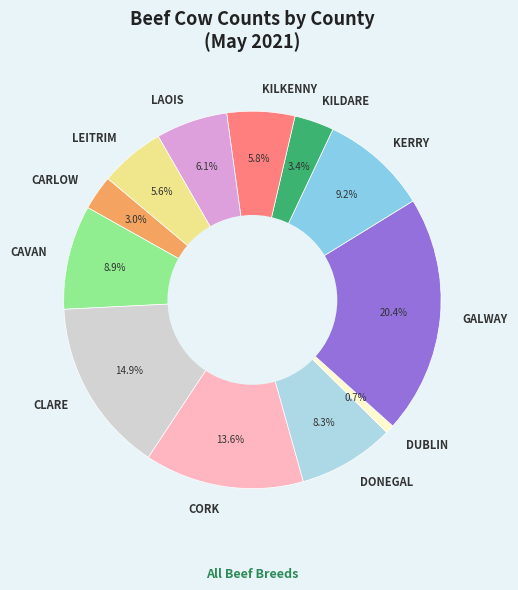

How many slices are in this pie chart?

12